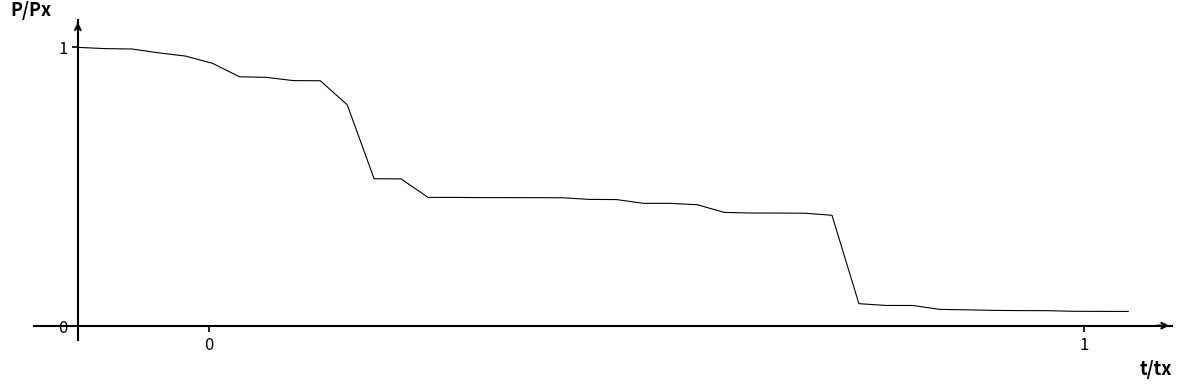

Does the chart have visible grid lines?

No